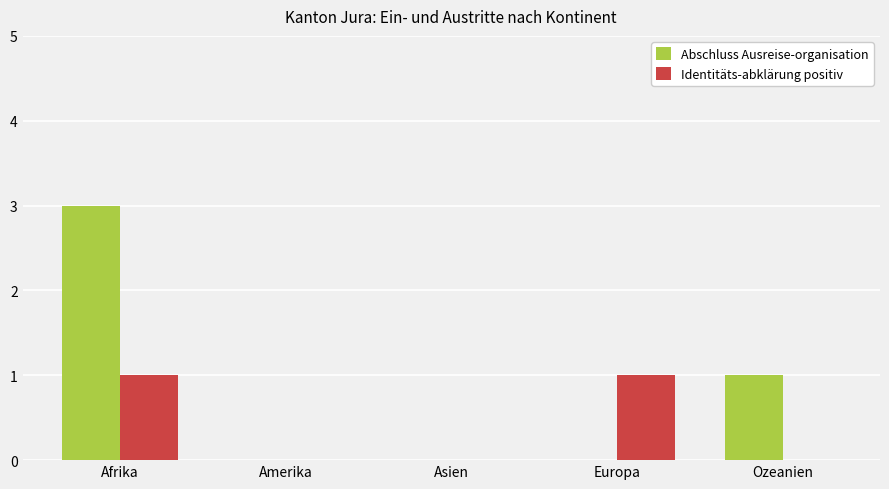

What is the approximate value of Abschluss Ausreise-organisation at Afrika?

3